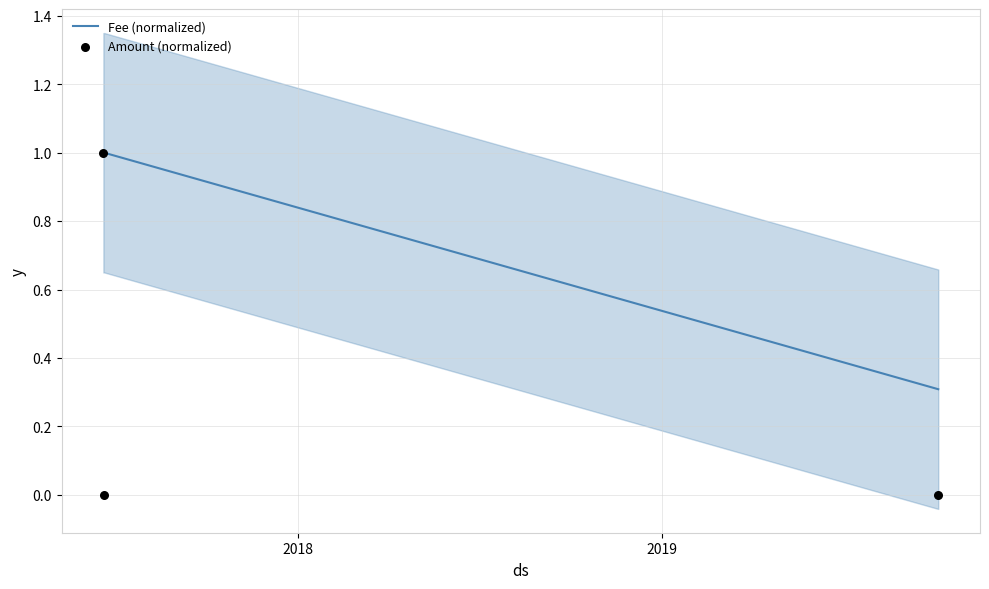

Which series reaches the minimum Y coordinate?

Amount (normalized)